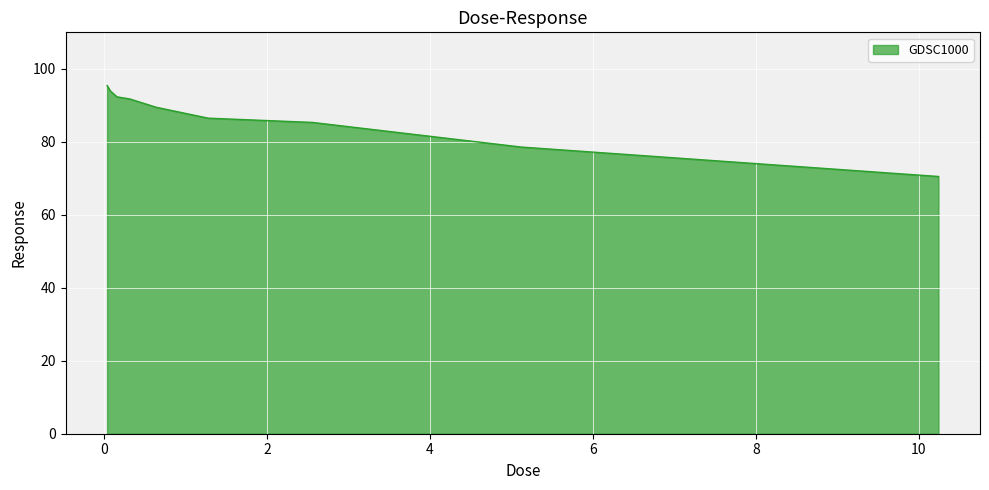

What is the difference between the maximum and minimum values?

24.9